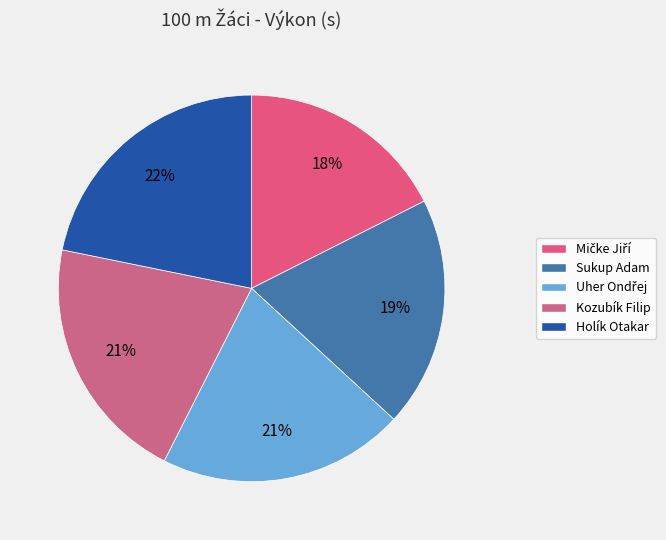

What percentage is NOT represented by Holík Otakar?

78.2%